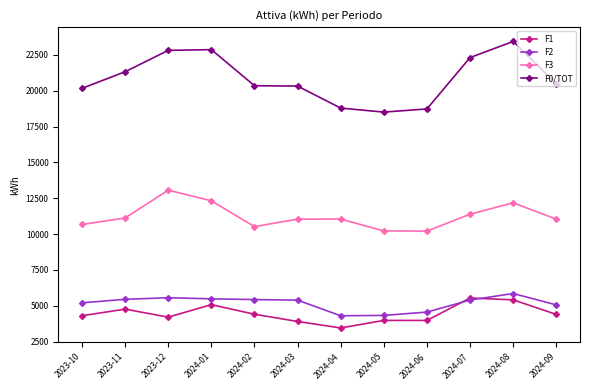

The value of F2 at 2024-07 is 3165. True or false?

False